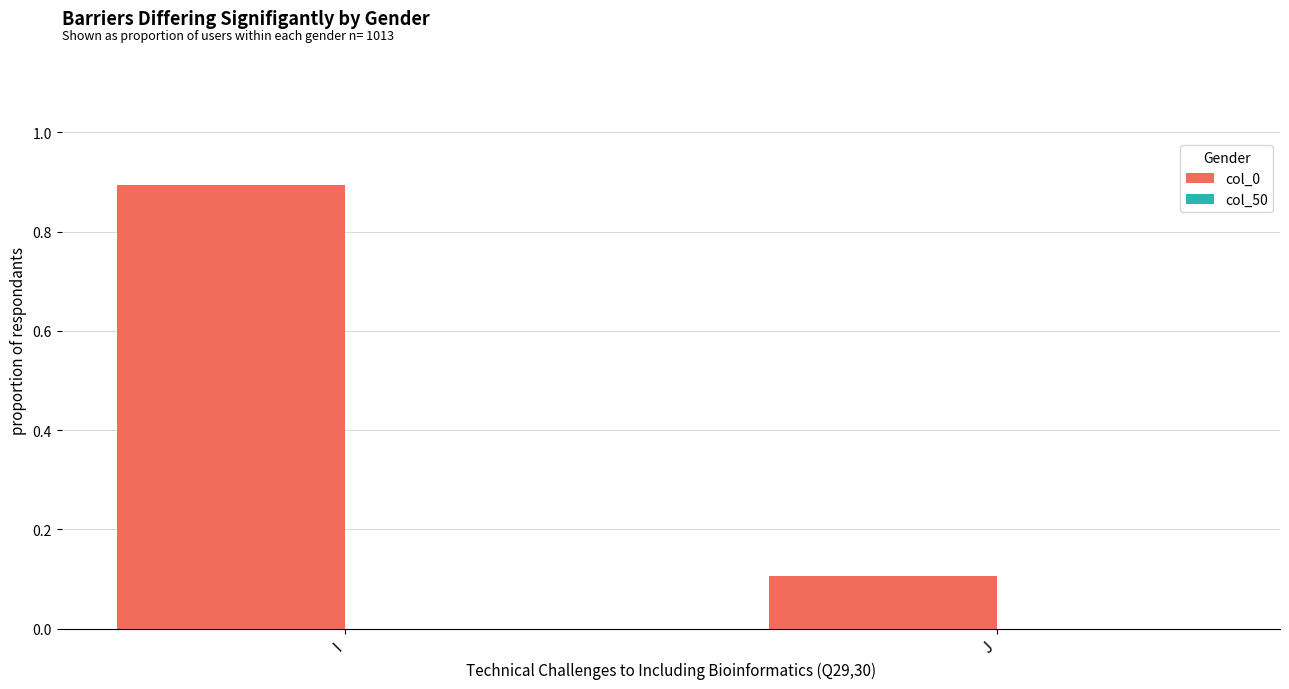

Between I and J, which is larger?

I